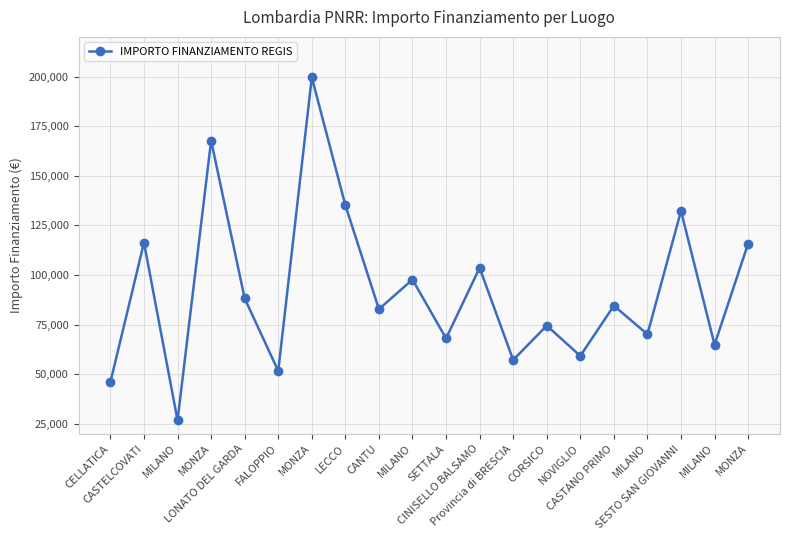

What is the change in value from CASTELCOVATI to MILANO?

-51438.0